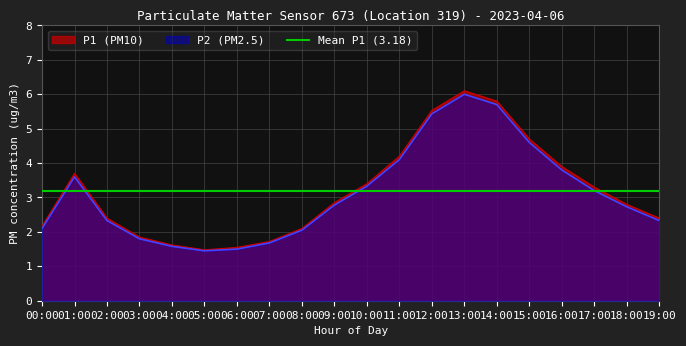

What is the total value across all series at 05:00?

2.9